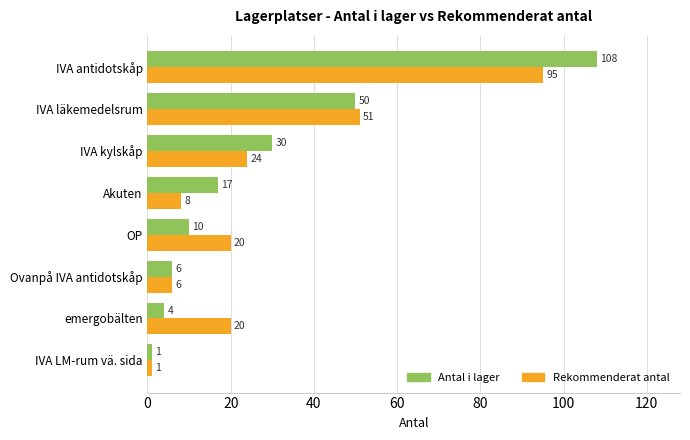

Between IVA LM-rum vä. sida and IVA läkemedelsrum, which series saw the biggest shift?

Rekommenderat antal